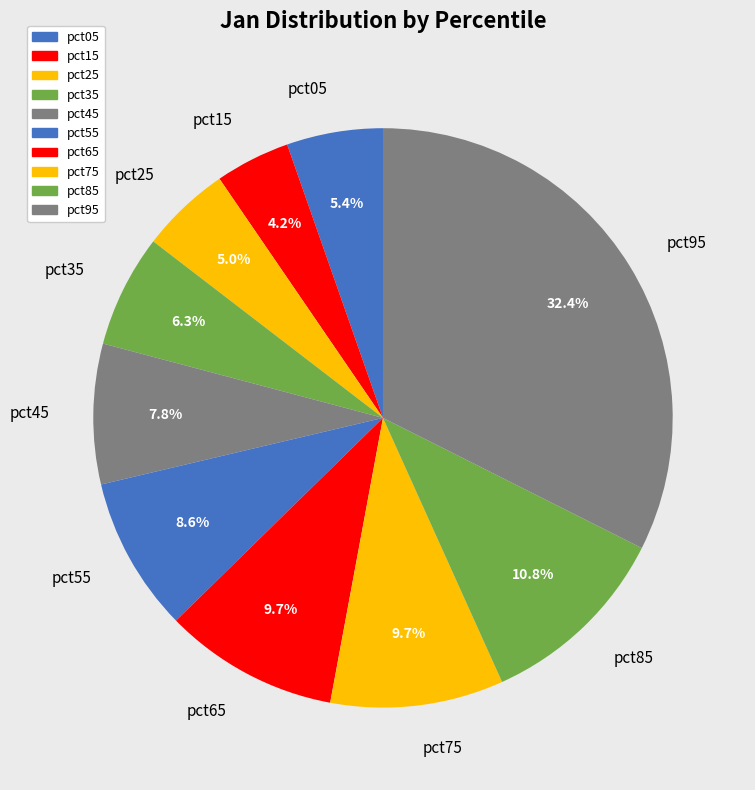

To the nearest percent, what percentage of the pie is pct65?

10%